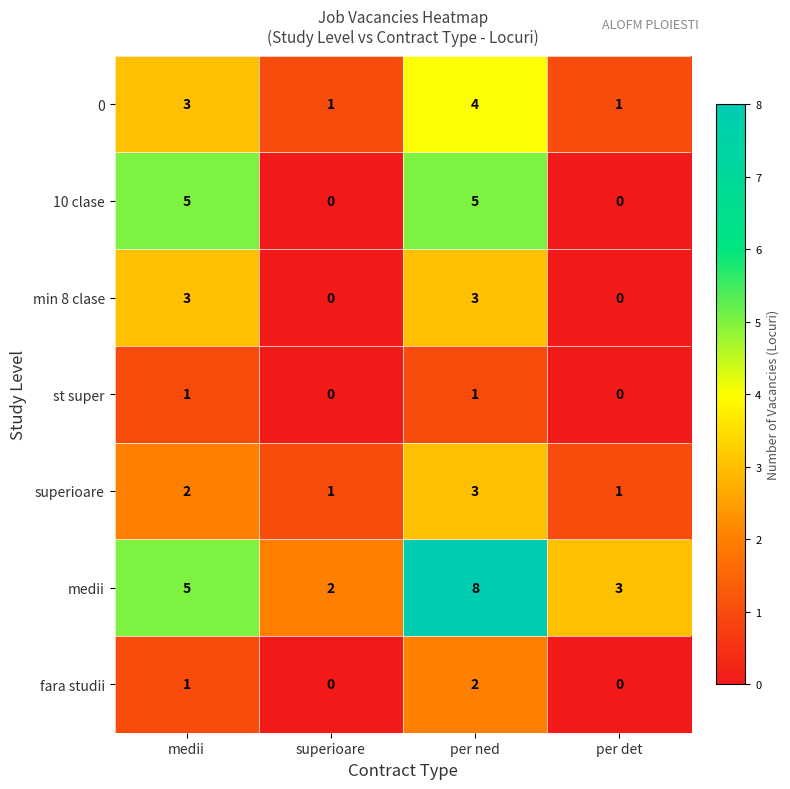

At which category is the sum across all series the highest?

per ned